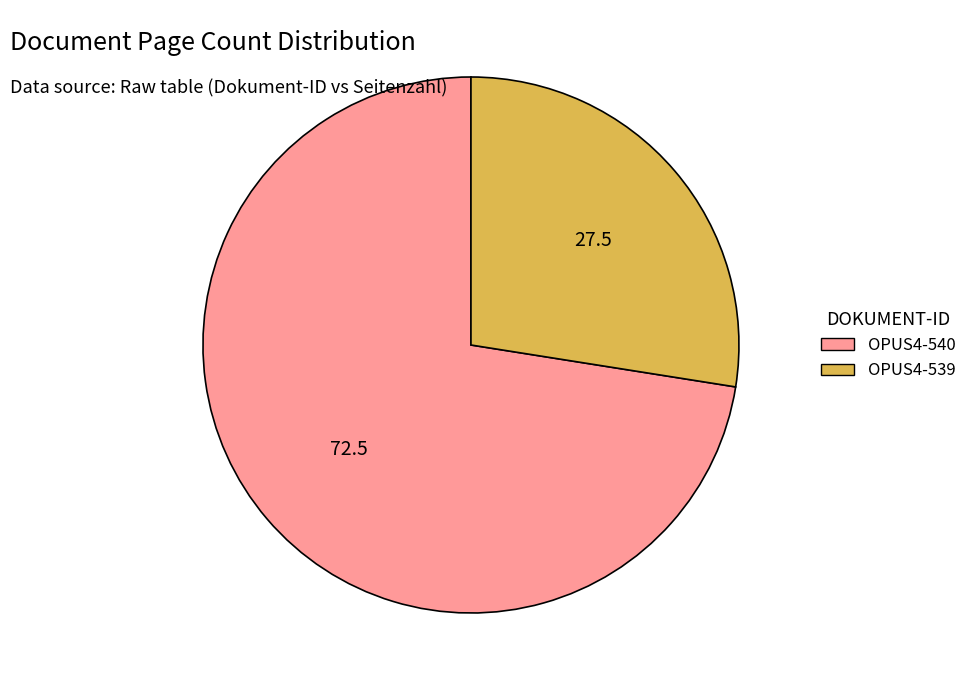

How many slices are in this pie chart?

2